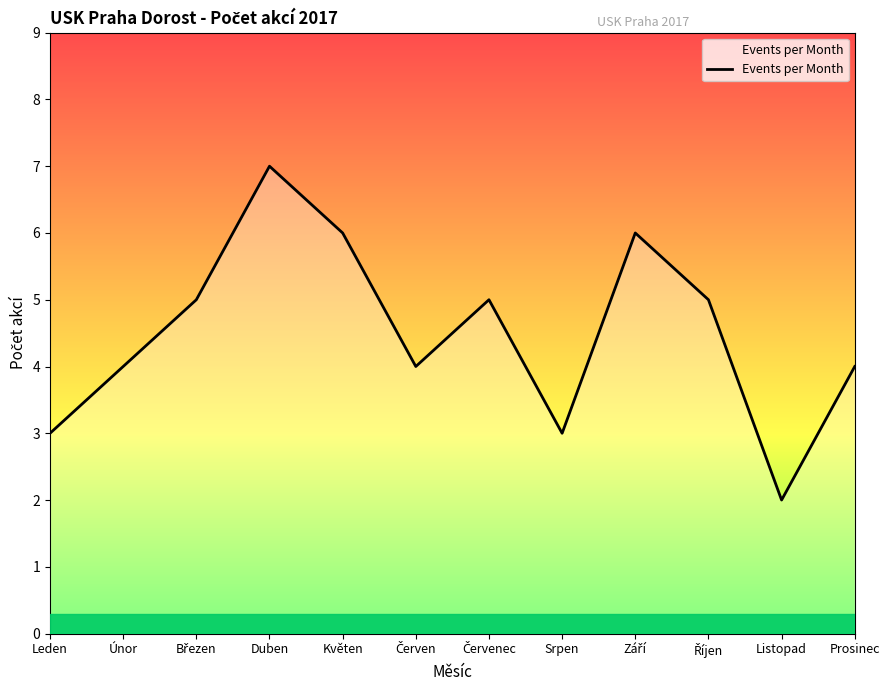

What position from the right is Leden?

12